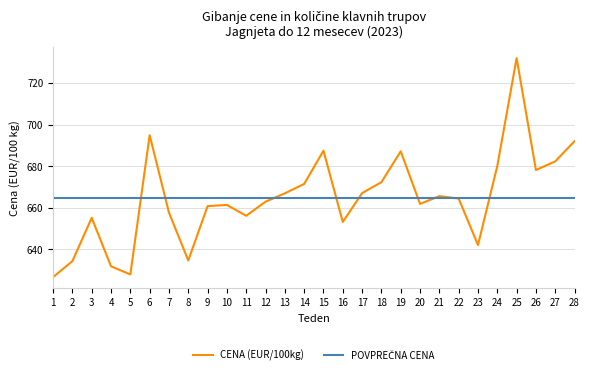

Reading left to right, extract all data points from this chart.

626.7	634.4	655.2	631.9	628.0	695.0	657.7	634.7	660.9	661.4	656.2	663.0	667.0	671.5	687.5	653.2	667.1	672.4	687.2	661.9	665.7	664.5	642.1	680.2	732.1	678.2	682.4	692.1